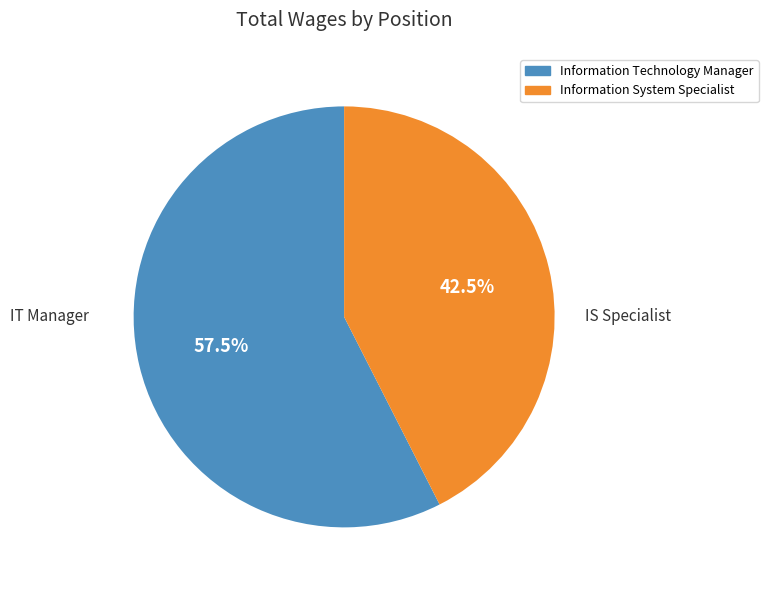

What is the total percentage of Information Technology Manager and Information System Specialist?

100.0%